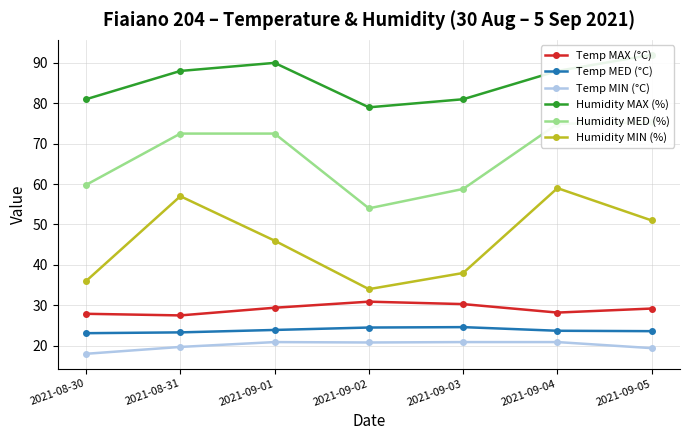

Which category has the lowest value across all series?

2021-08-30